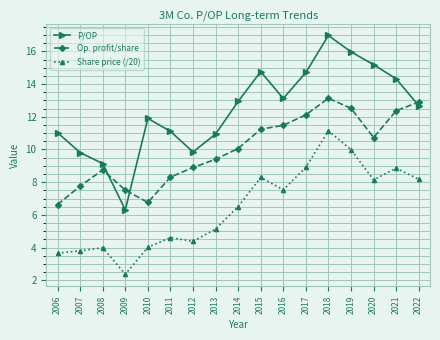

Which category has the lowest value across all series?

2009